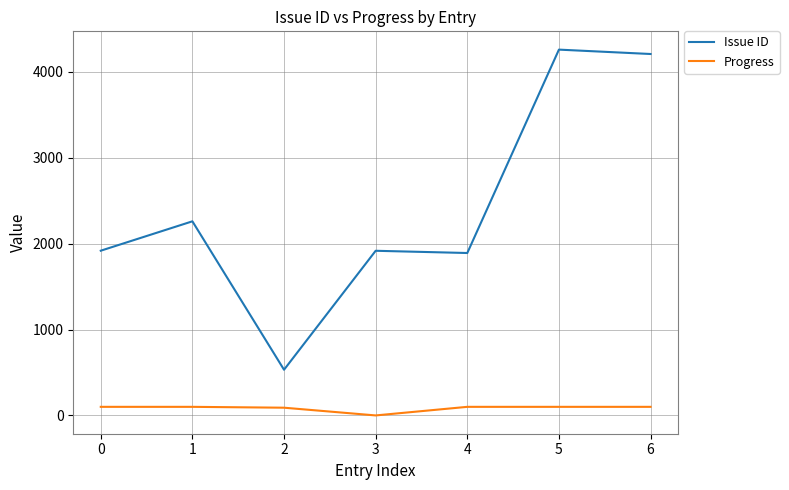

What value does the Progress series have at 1, to the nearest 50?

100